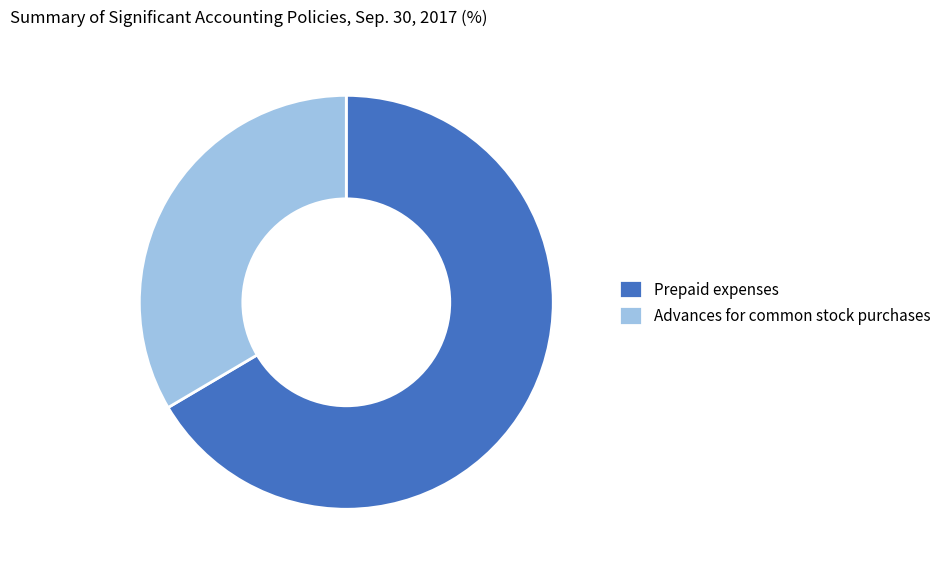

Rank the categories by value from lowest to highest.

Advances for common stock purchases, Prepaid expenses